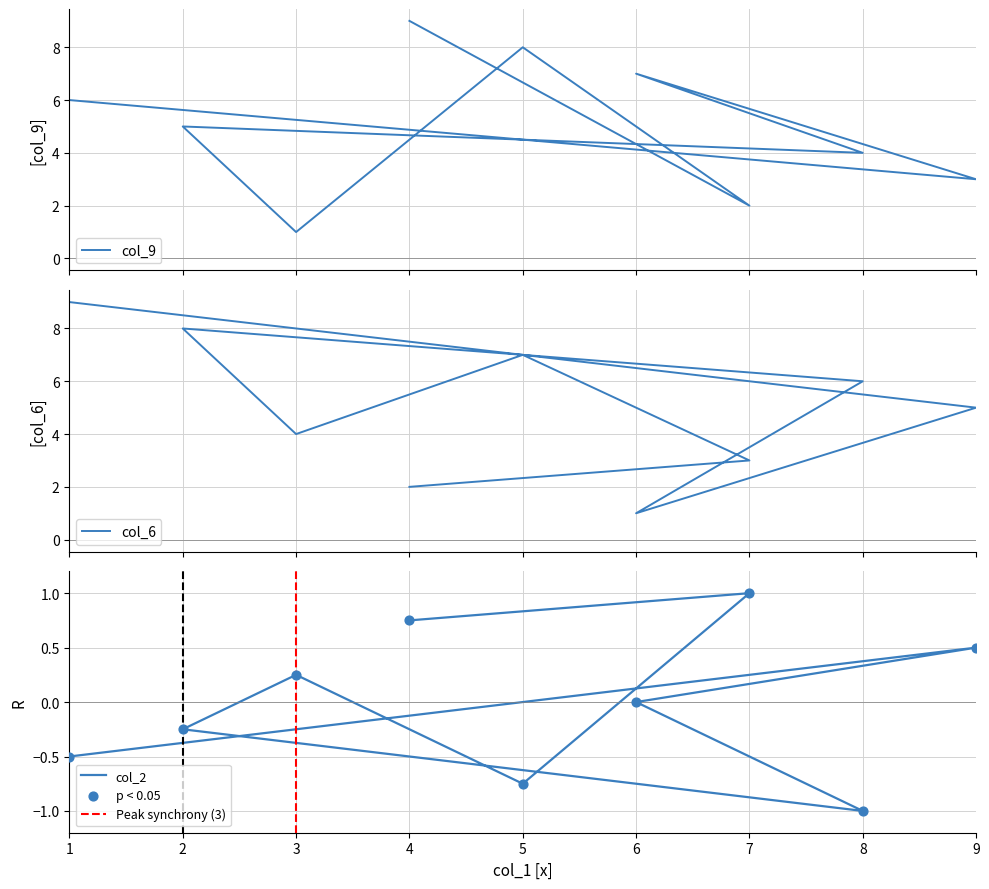

Which series has the largest Y range (max minus min)?

col_9